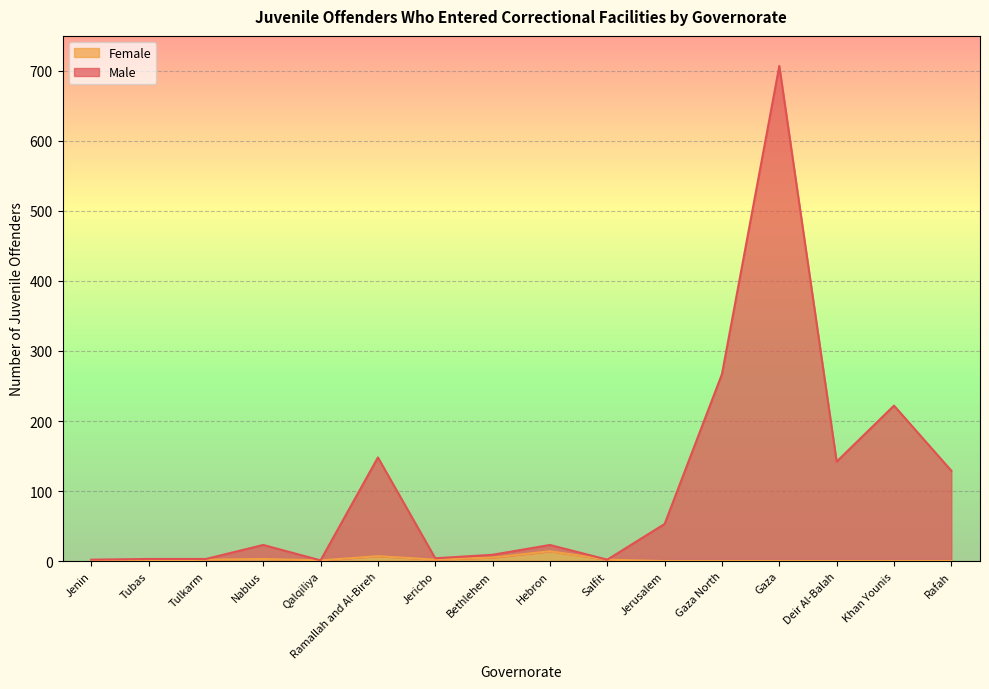

True or false: Female has more than 2 points higher than both neighbors.

True